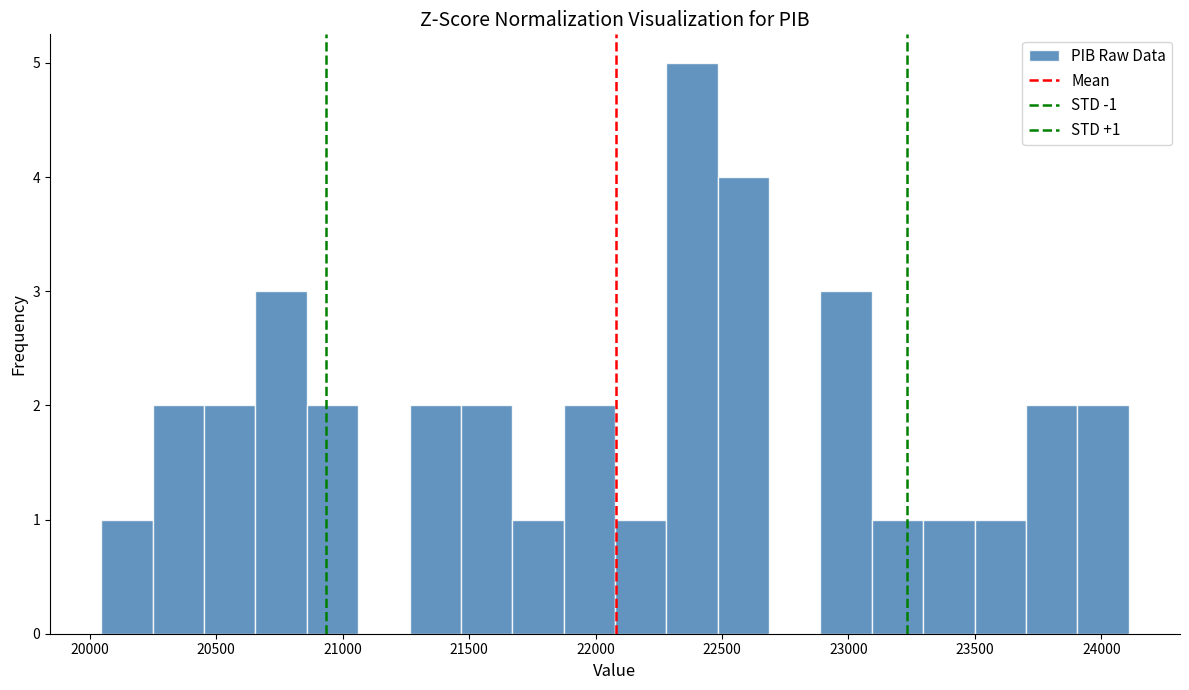

Which range on the x-axis has the tallest bar?

22300 to 22500